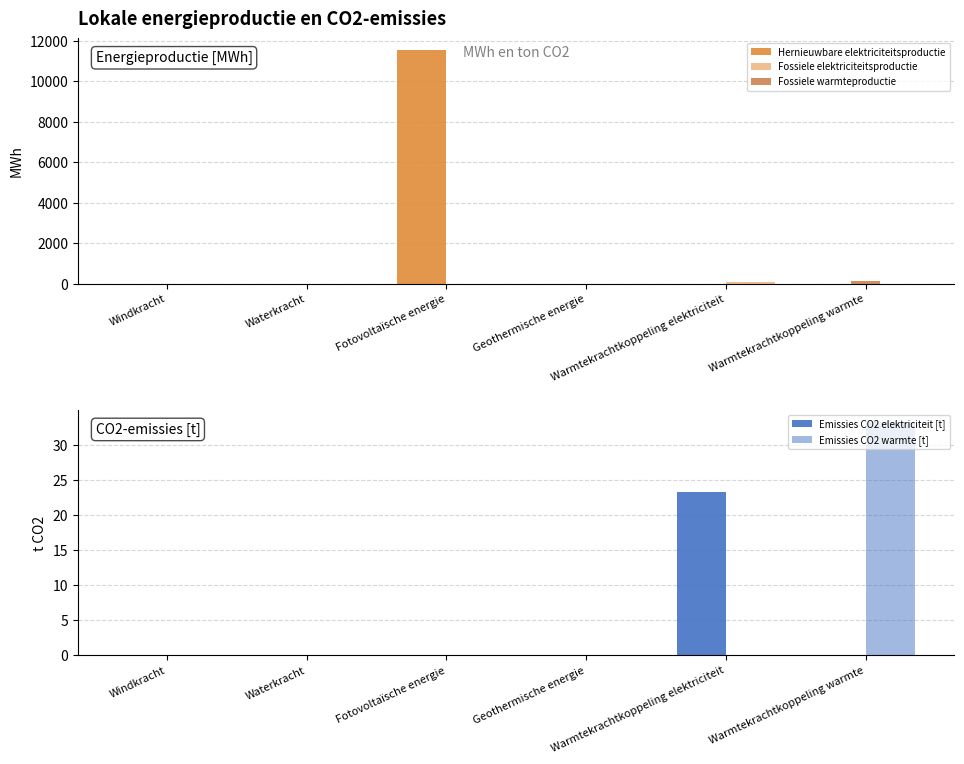

Between Waterkracht and Windkracht, which is larger?

Waterkracht